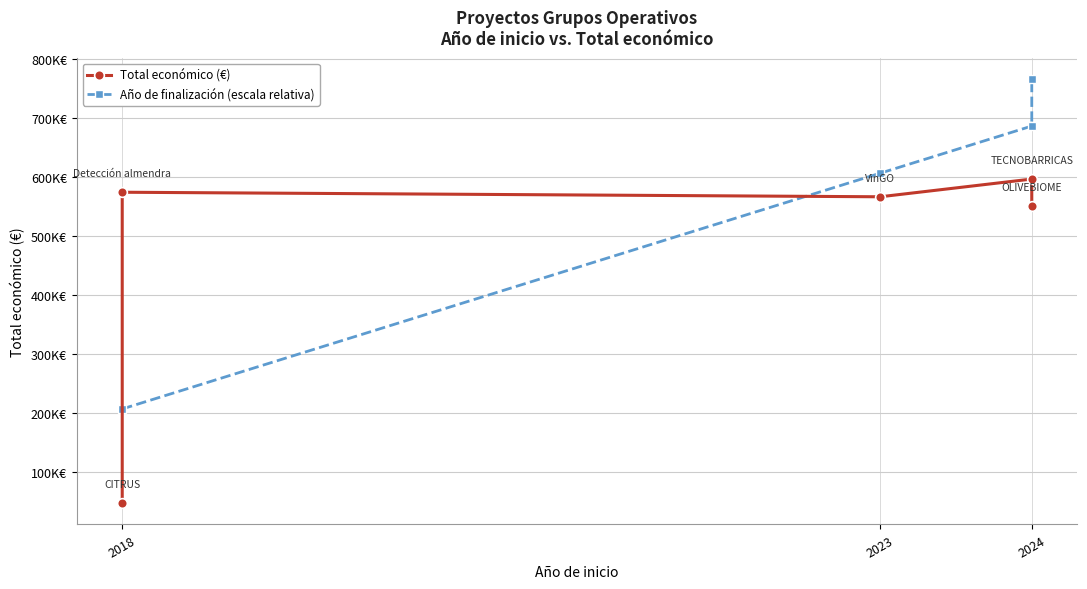

Which has a higher value, 2024 or 2023?

2024